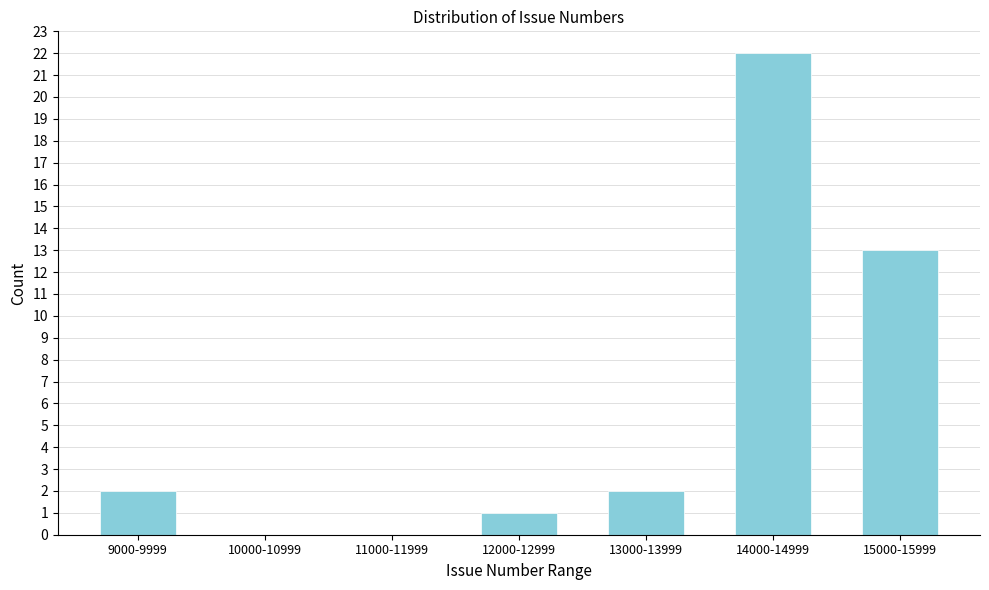

Reading left to right, list all the values displayed in this chart.

9000-9999=2	10000-10999=0	11000-11999=0	12000-12999=1	13000-13999=2	14000-14999=22	15000-15999=13